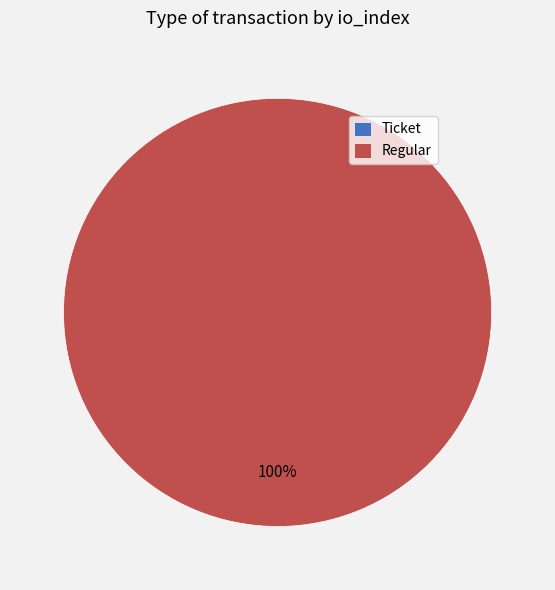

Rank the categories by value from highest to lowest.

Regular, Ticket